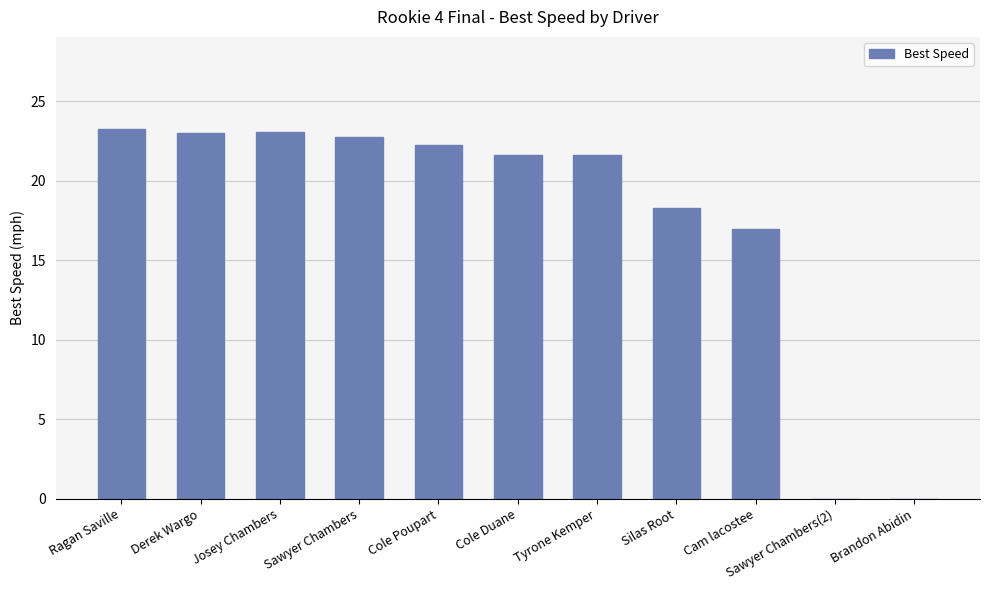

Where is the data nearest to the value 11?

Cam lacostee